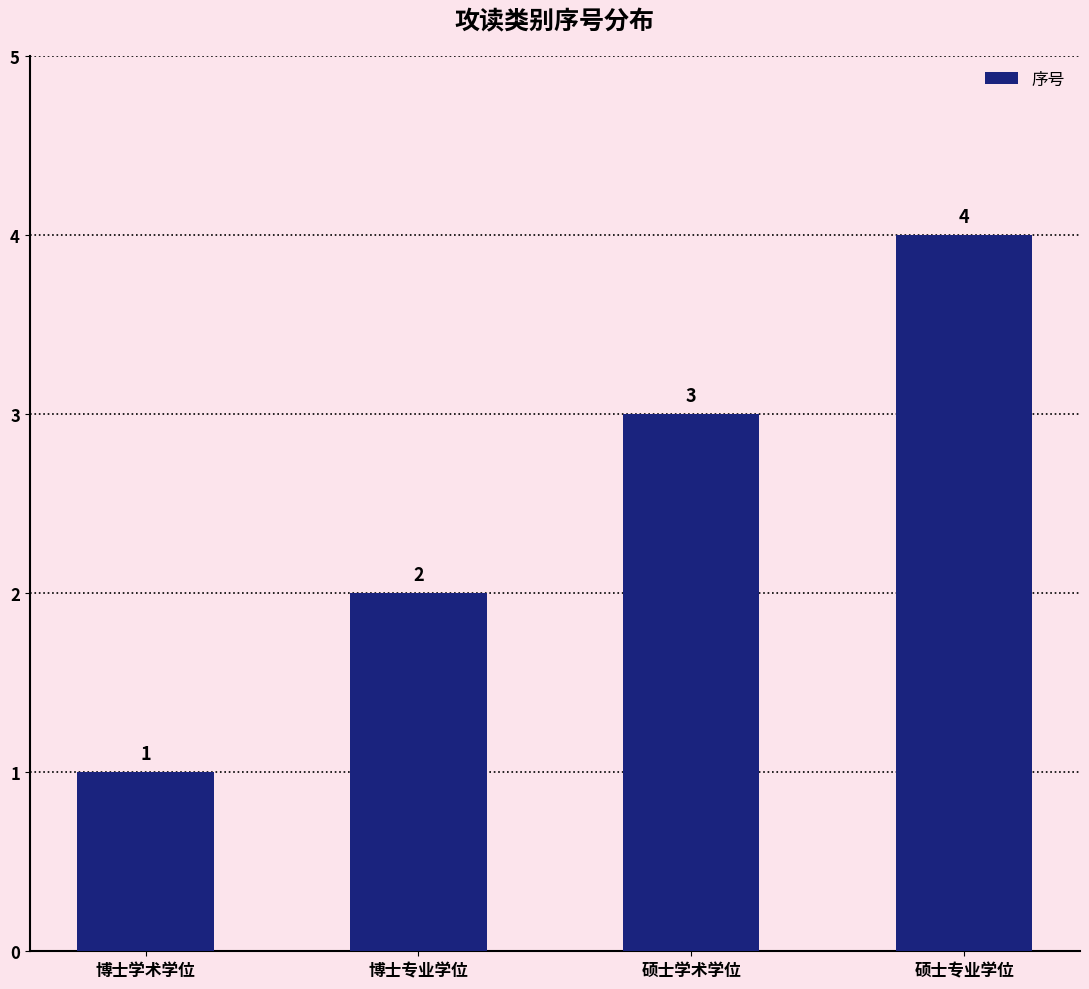

How many values are between 2 and 4?

3